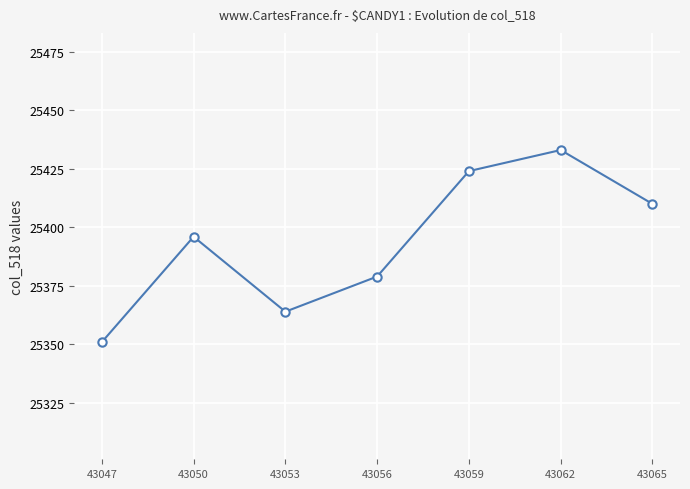

Where is the first local minimum?

43053